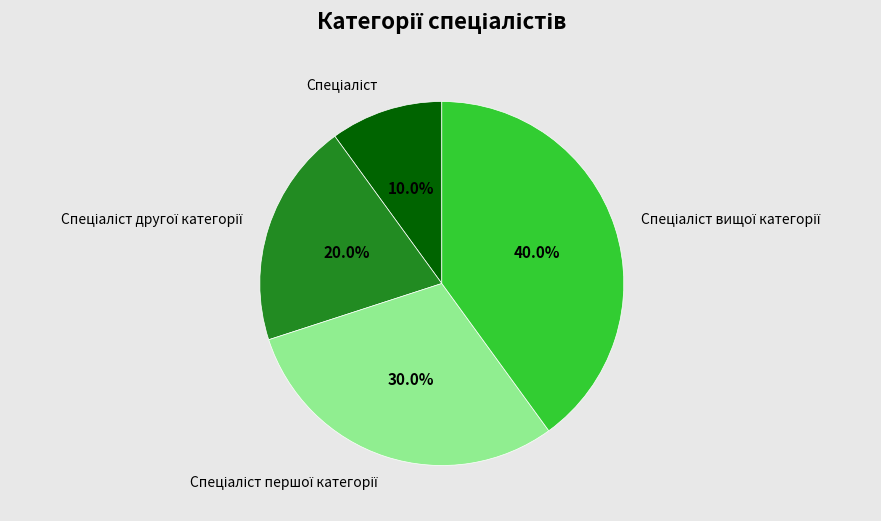

Is there a majority slice in this chart?

No